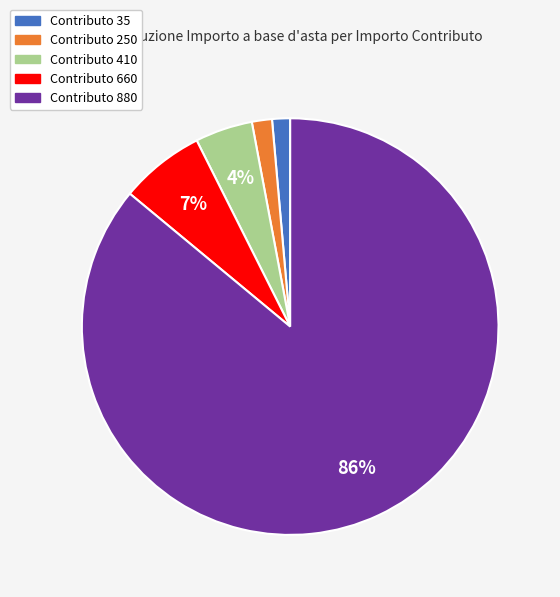

True or false: Contributo 250 accounts for 15% of the total.

False